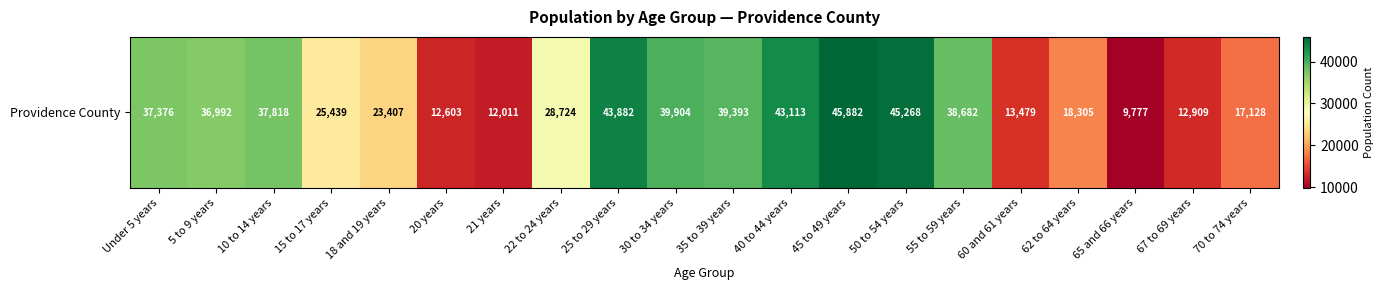

What is the approximate value at 15 to 17 years, to the nearest 100?

25400